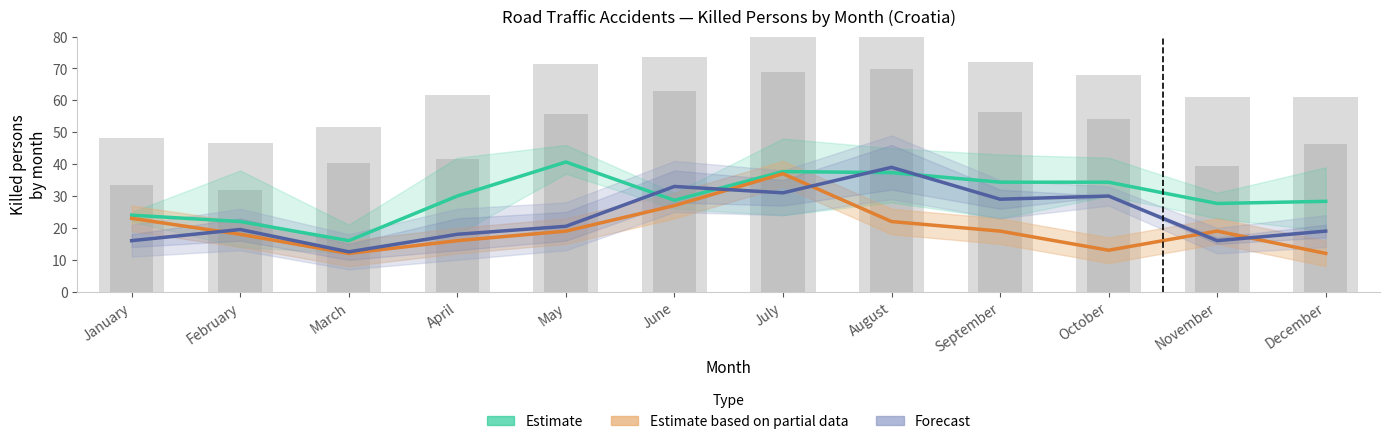

Reading left to right, what are all the values shown in this chart?

Estimate (2010–2019 mean killed): 24.0	22.0	16.0	30.0	40.7	28.7	37.7	37.3	34.3	34.3	27.7	28.3
Estimate based on partial data (2020): 23.0	18.0	12.0	16.0	19.0	27.0	37.0	22.0	19.0	13.0	19.0	12.0
Forecast (2021–2022): 16.0	19.5	12.5	18.0	20.5	33.0	31.0	39.0	29.0	30.0	16.0	19.0